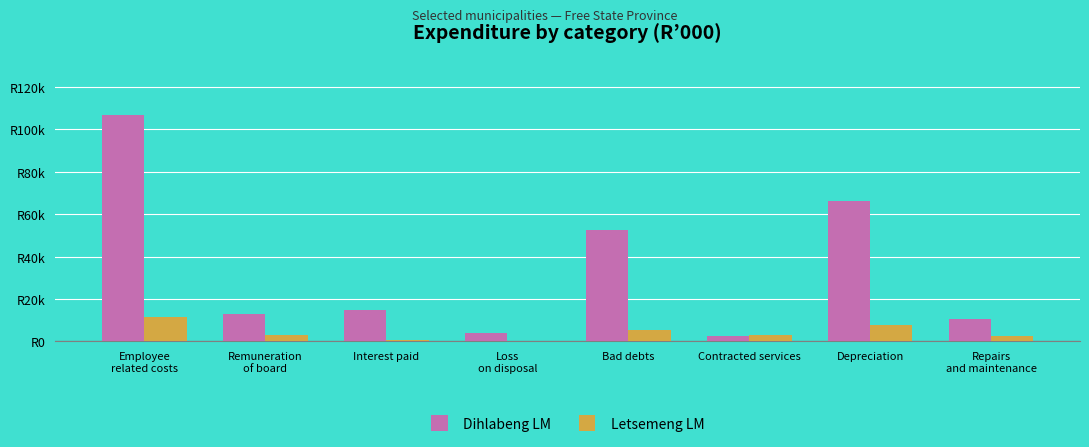

What are all the series names shown in the legend?

Dihlabeng LM, Letsemeng LM